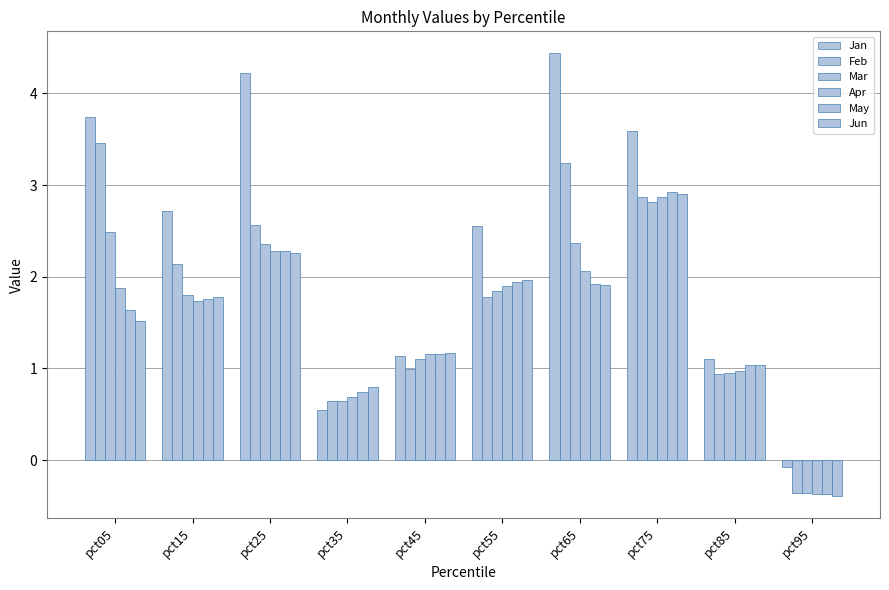

Which series changed the most between pct35 and pct45?

Jan